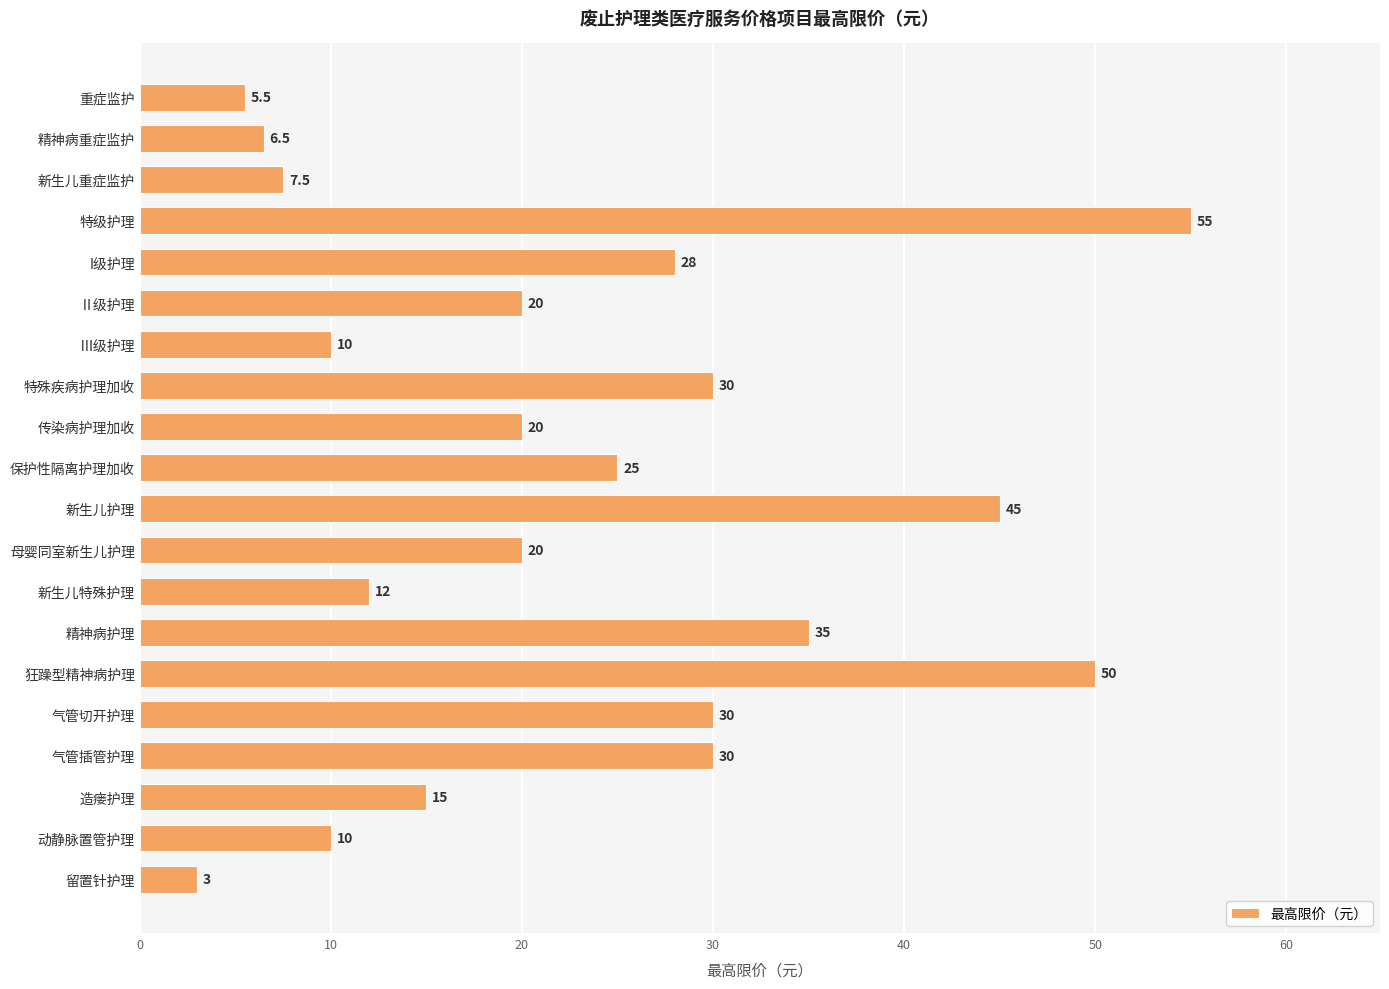

Which has a higher value, 特殊疾病护理加收 or 狂躁型精神病护理?

狂躁型精神病护理